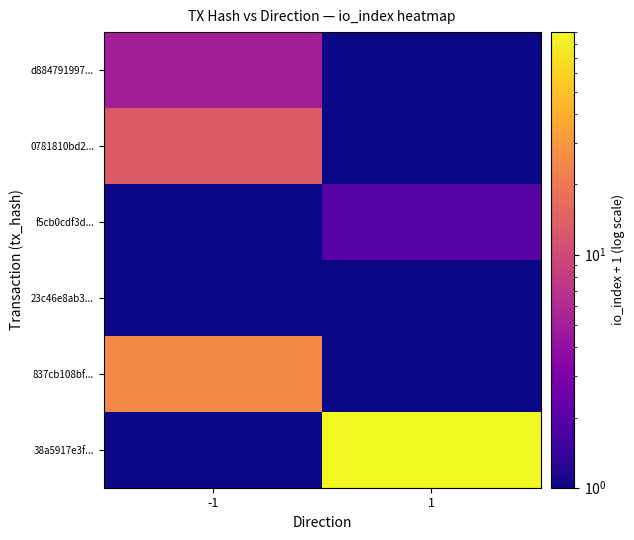

Reading left to right, what are all the values shown in this chart?

d884791997...: -1=5	1=1
0781810bd2...: -1=13	1=1
f5cb0cdf3d...: -1=1	1=2
23c46e8ab3...: -1=1	1=1
837cb108bf...: -1=25	1=1
38a5917e3f...: -1=1	1=90